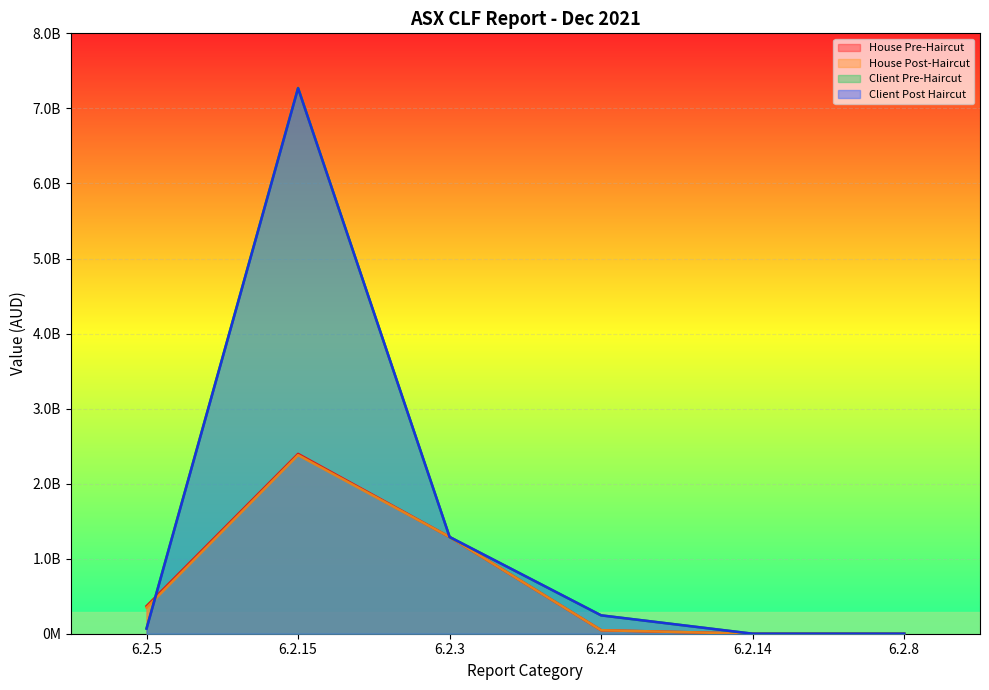

Is it true that Client Pre-Haircut equals 0 at 6.2.14?

True